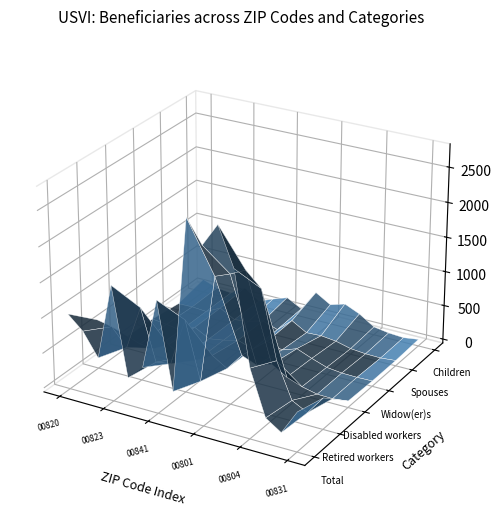

Reading left to right, transcribe all the data shown in this chart.

Total: 1020	830	505	1585	335	540	1540	315	2770	2445	2770	2235	935	300	155	505
Retired workers: 650	605	360	990	260	295	980	155	1700	1785	1890	1690	740	235	120	390
Disabled workers: 105	60	50	165	30	50	175	40	290	205	275	145	65	15	10	35
Widow(er)s: 90	65	30	130	15	50	105	30	200	130	205	120	45	20	15	20
Spouses: 40	45	30	135	15	45	105	30	220	95	105	80	25	5	0	20
Children: 135	55	35	165	15	100	175	60	360	230	295	200	60	25	10	40